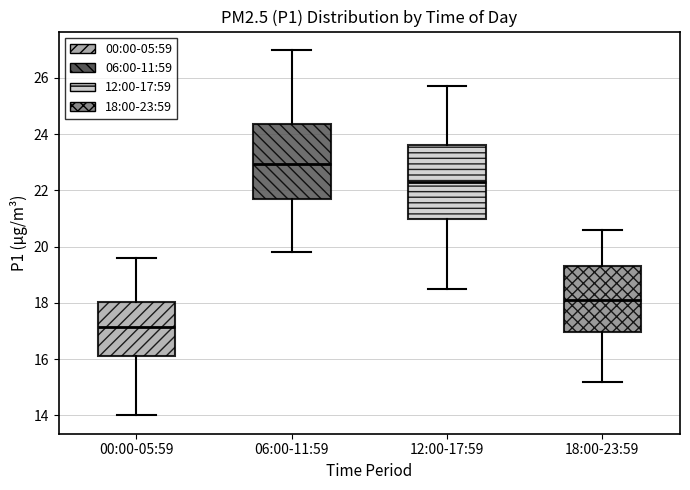

Reading left to right, transcribe this box plot: for each box, give where its median line is, the range the box spans, and where its two whiskers end, as read against the y-axis. The values are not printed on the chart, so give them approximately, as read against the axis.

00:00-05:59: median 17.2, box 16.2 to 18.0, whiskers 14.0 to 19.6
06:00-11:59: median 23.0, box 21.8 to 24.4, whiskers 19.8 to 27.0
12:00-17:59: median 22.4, box 21.0 to 23.6, whiskers 18.6 to 25.8
18:00-23:59: median 18.2, box 17.0 to 19.4, whiskers 15.2 to 20.6